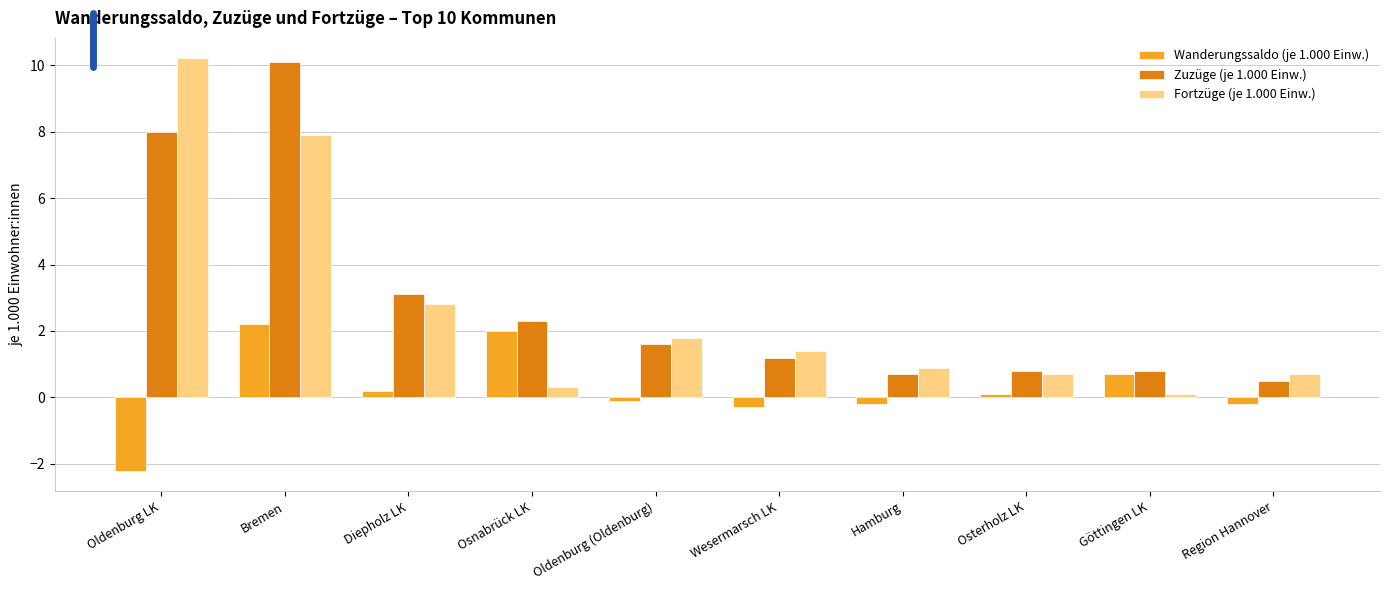

Which label corresponds to the smallest value in the chart?

Oldenburg LK